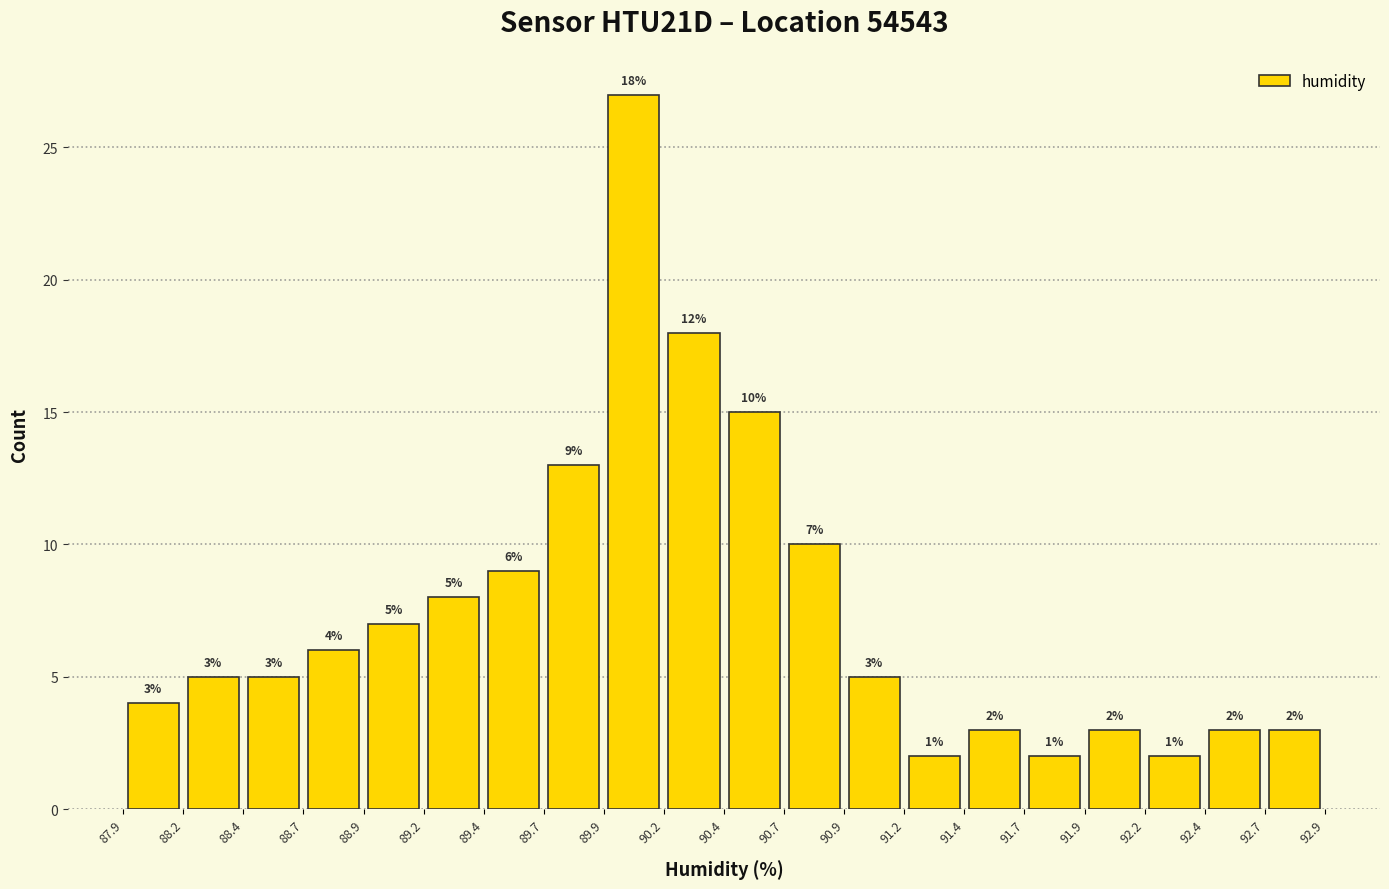

Which range on the x-axis has the tallest bar?

89.9 to 90.2